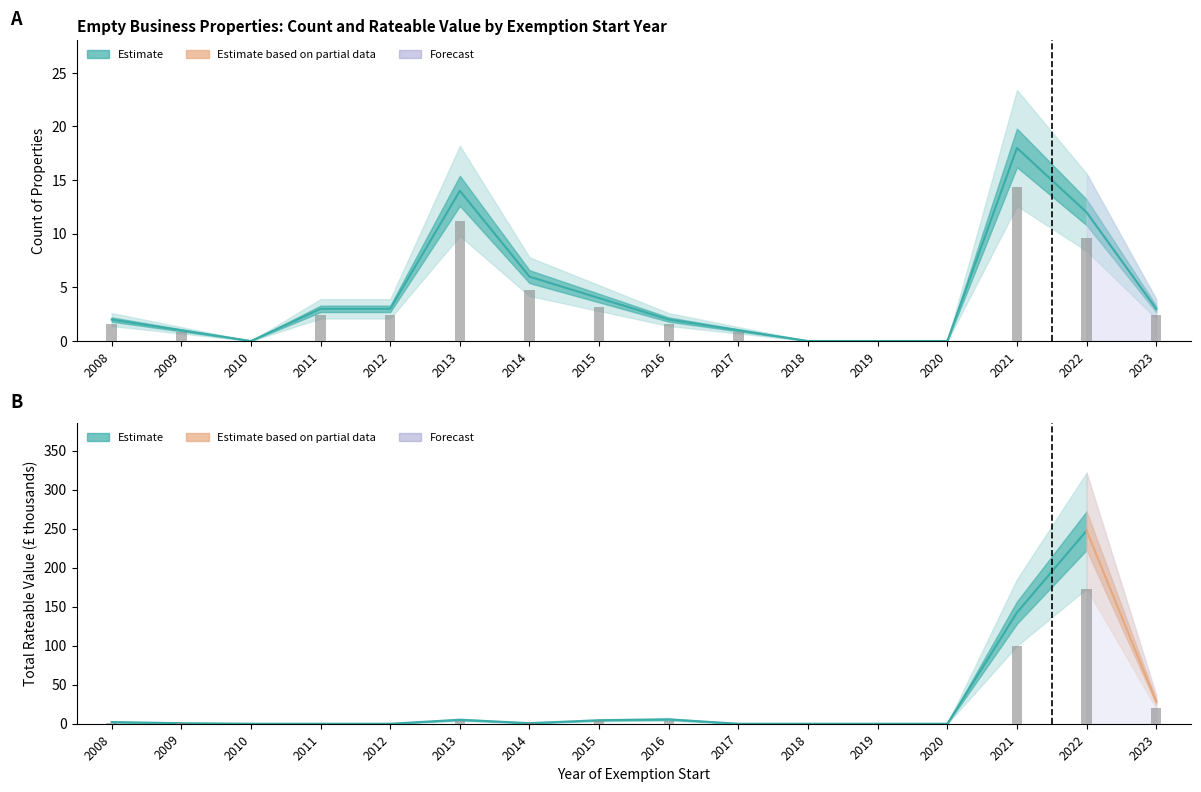

The chart shows a value of 0 at 2019. True or false?

True